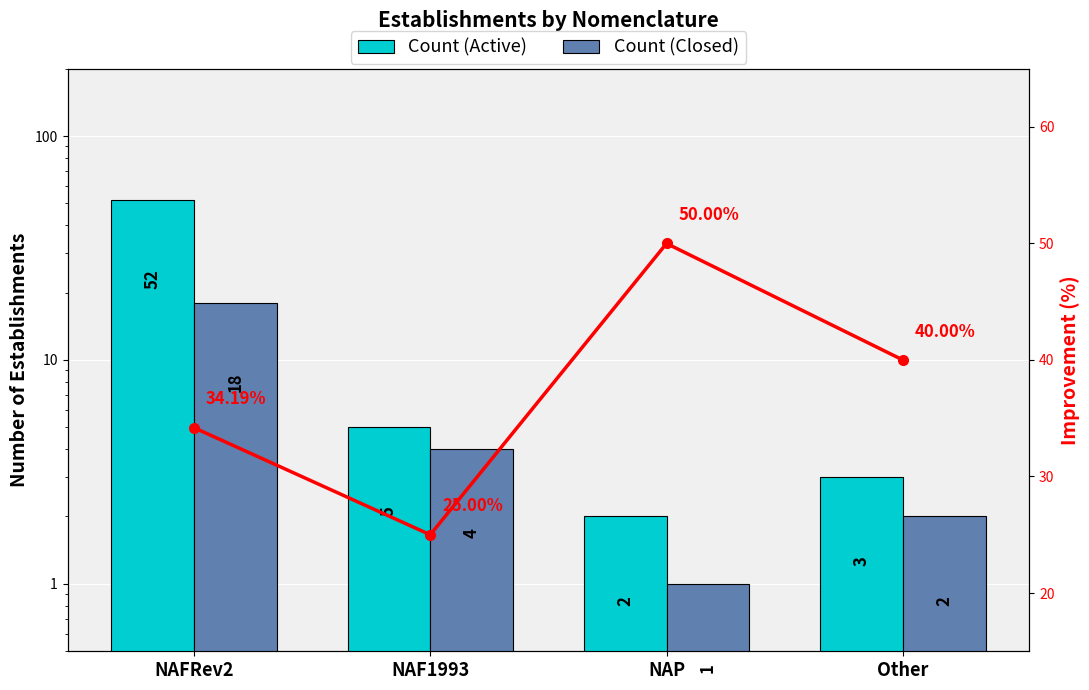

What position from the right is Other?

1